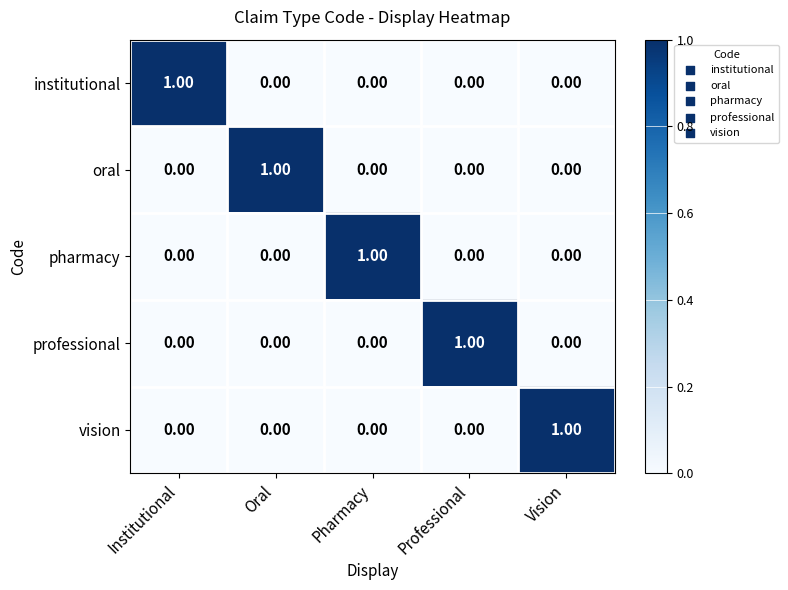

Is the value of institutional at Oral greater than the value of professional at Professional?

No